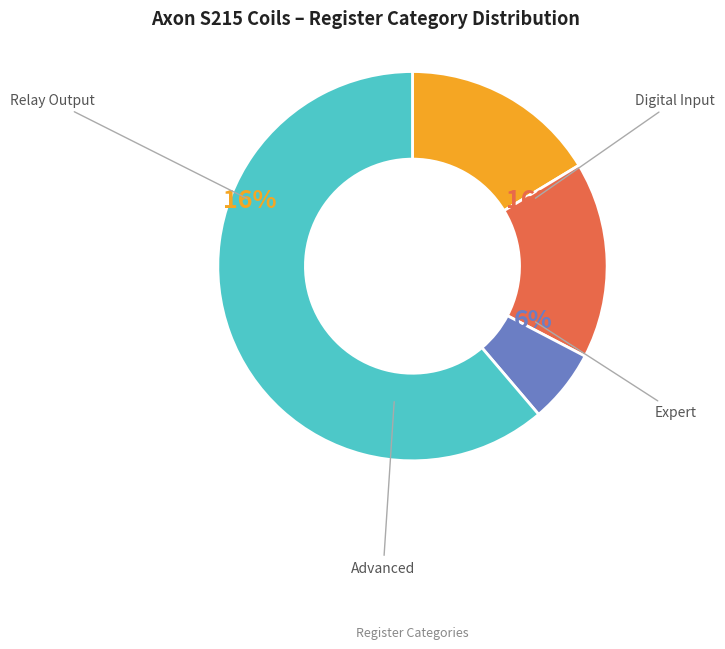

To the nearest percent, what percentage of the pie is Advanced?

61%